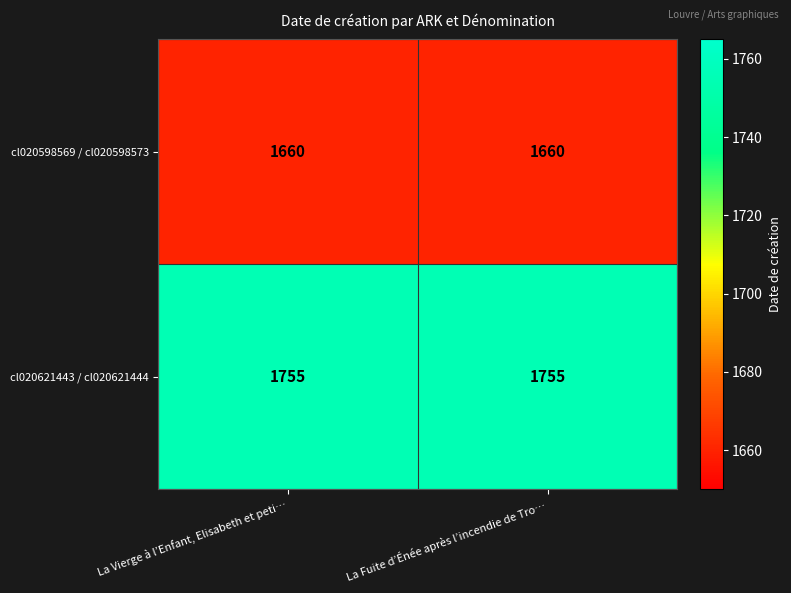

What is the approximate value of cl020598569 / cl020598573 at La Fuite d’Énée après l’incendie de Tro…?

1660